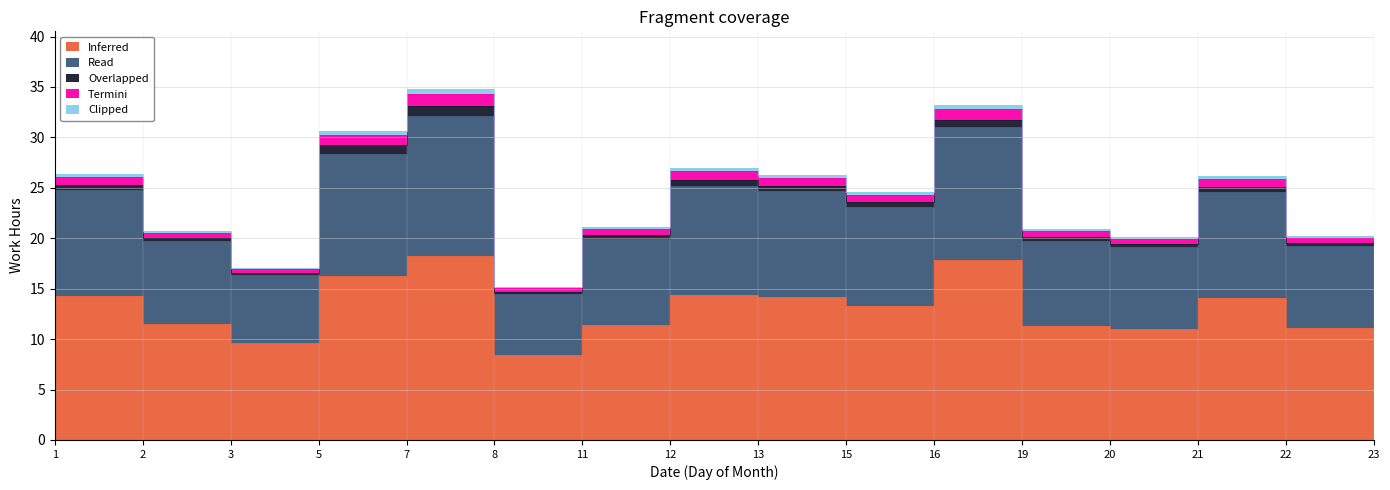

Is it true that Inferred equals 20.6 at 23?

True